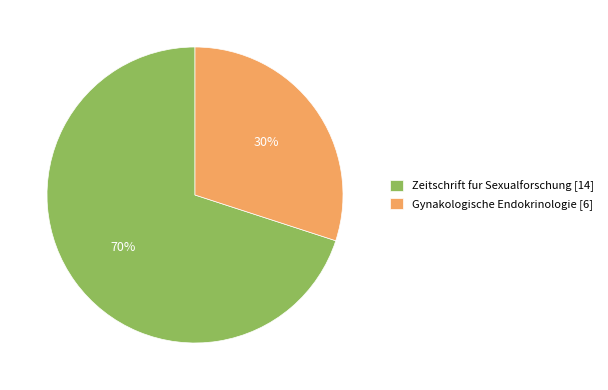

To the nearest percent, what is the combined percentage of Zeitschrift fur Sexualforschung and Gynakologische Endokrinologie?

100%